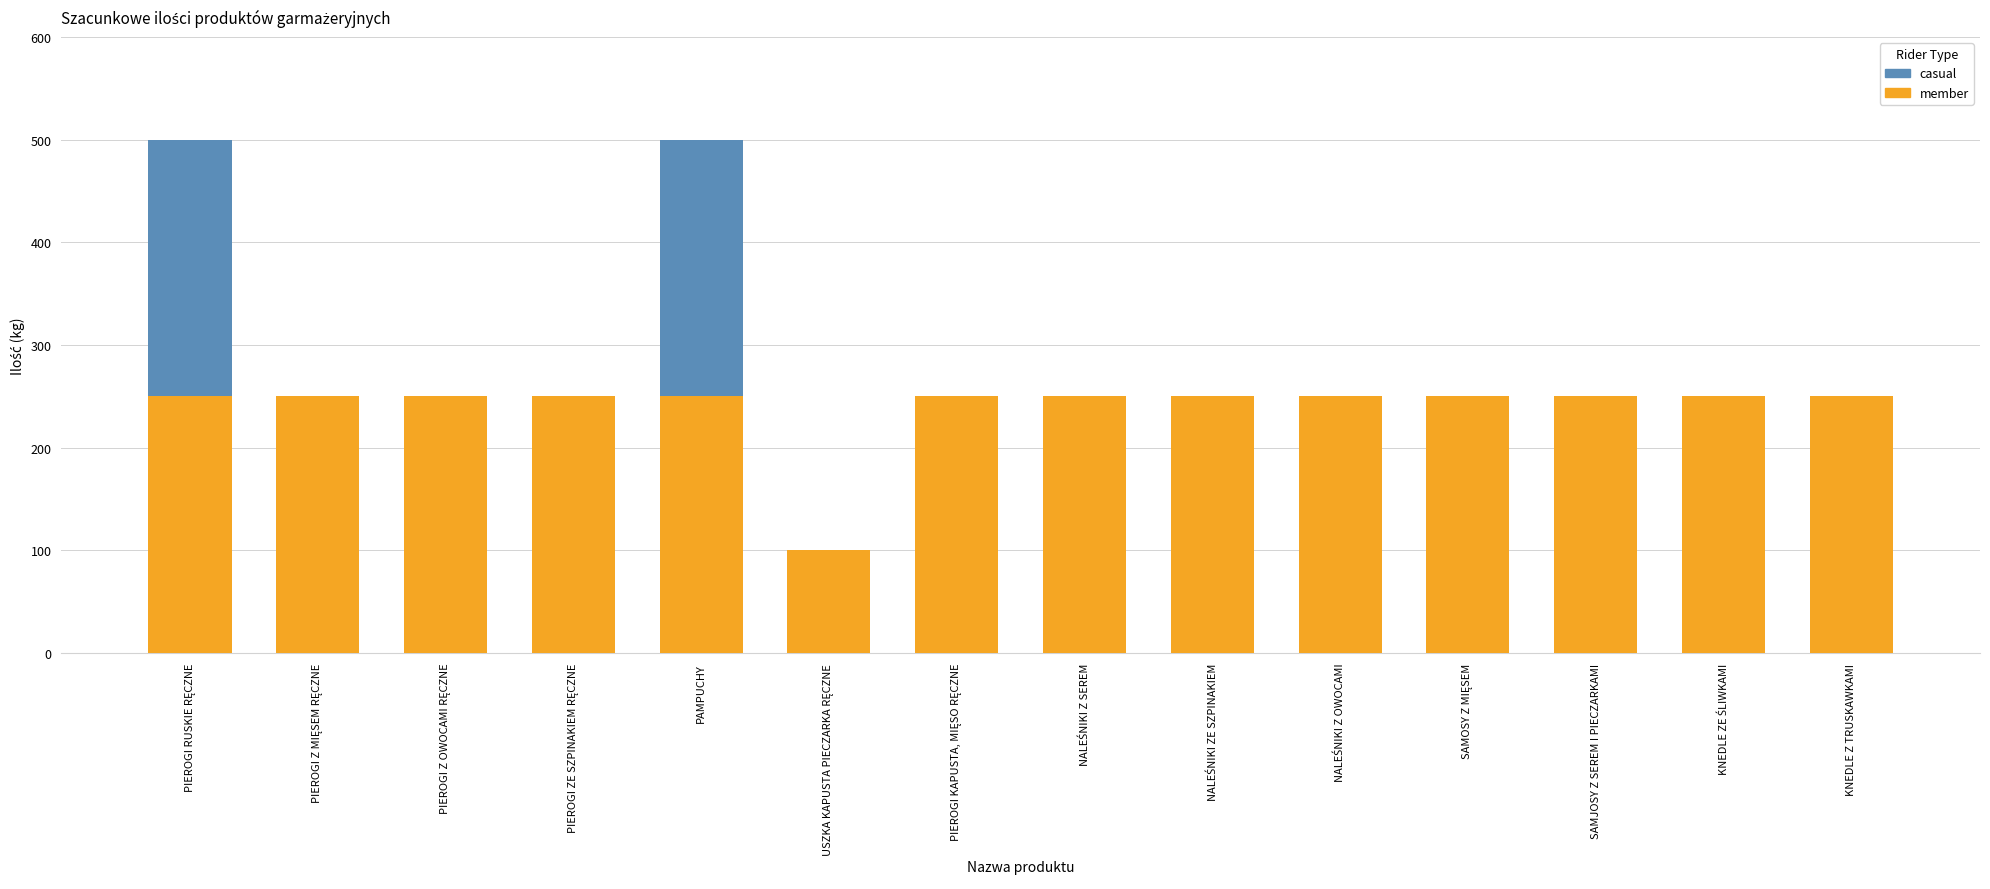

Is it true that member equals 250 at PAMPUCHY?

True